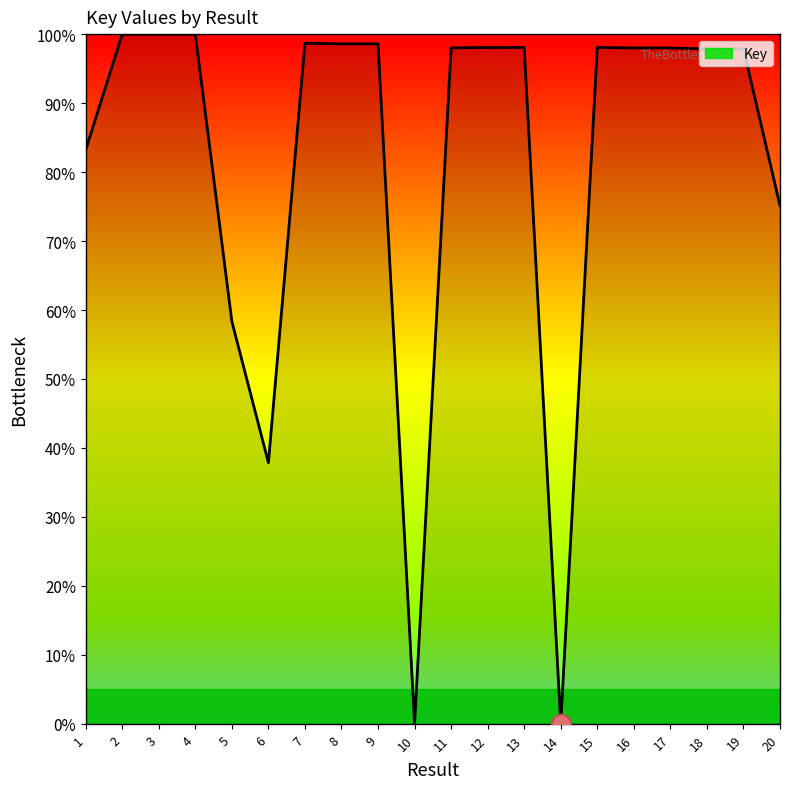

What is the greatest value displayed?

100.0